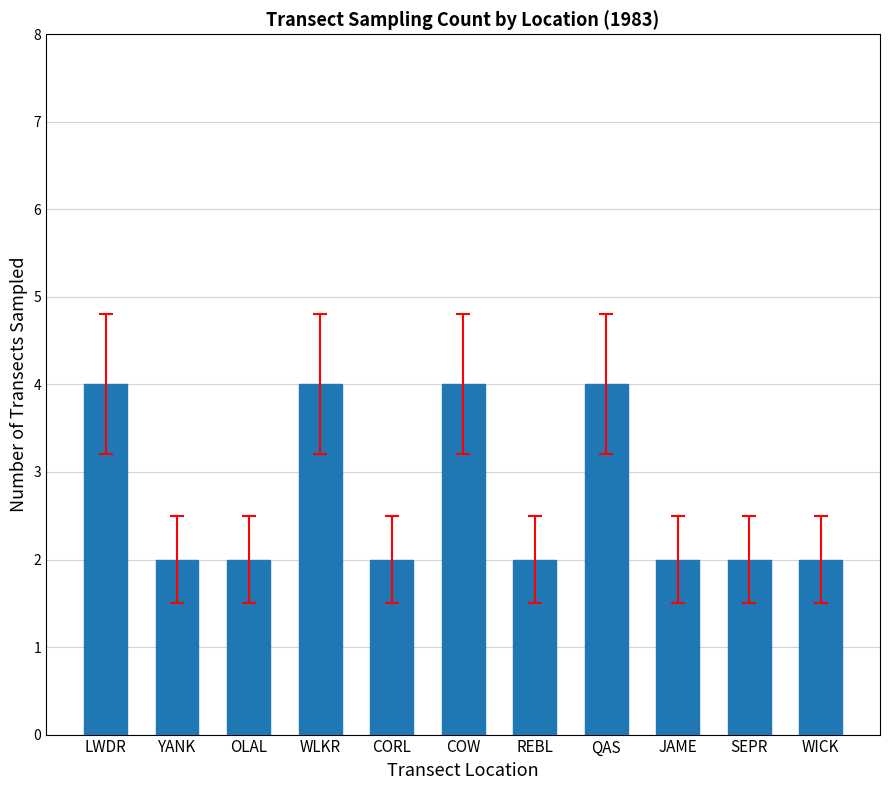

What is the difference between the maximum and minimum values?

2